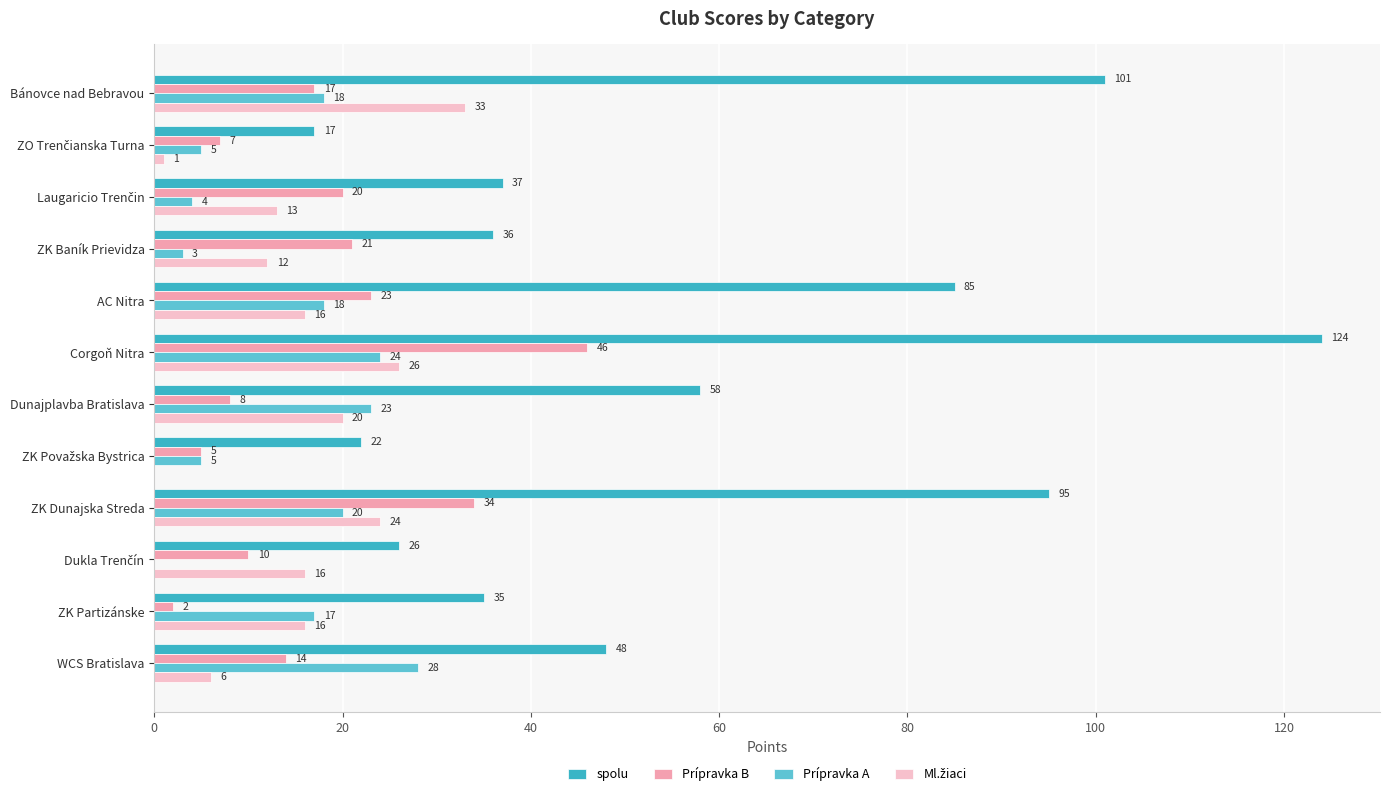

Which series has the largest total across all categories?

spolu